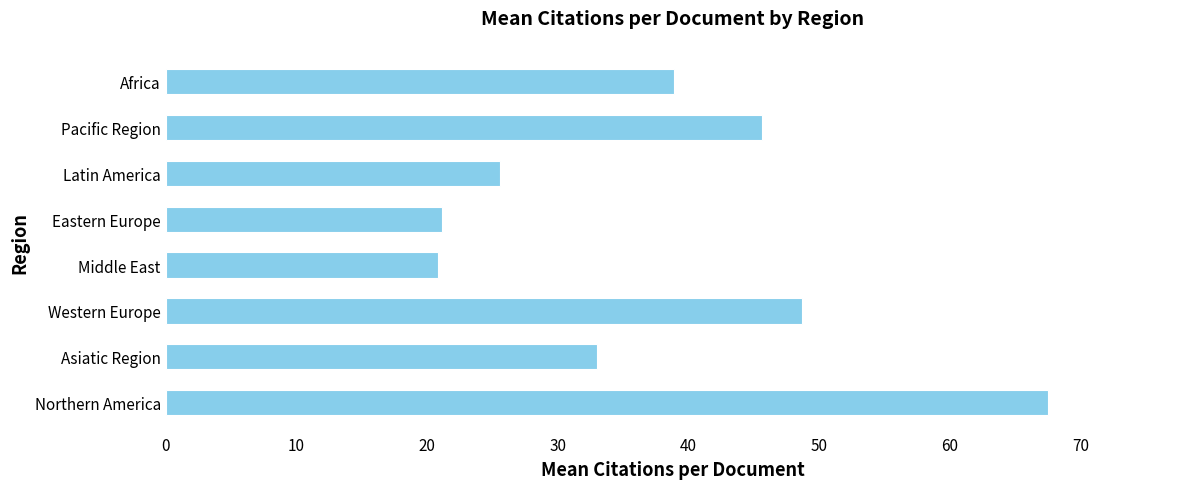

How many data points does each series have?

8